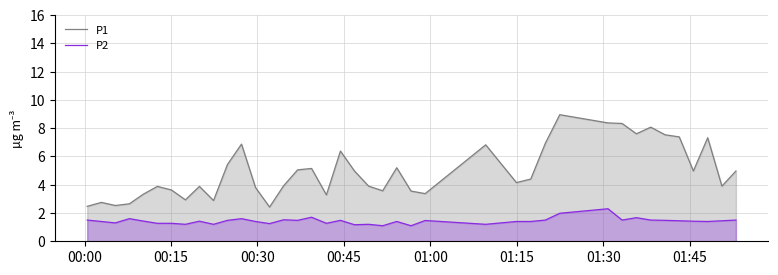

What is the maximum value for P2?

2.3